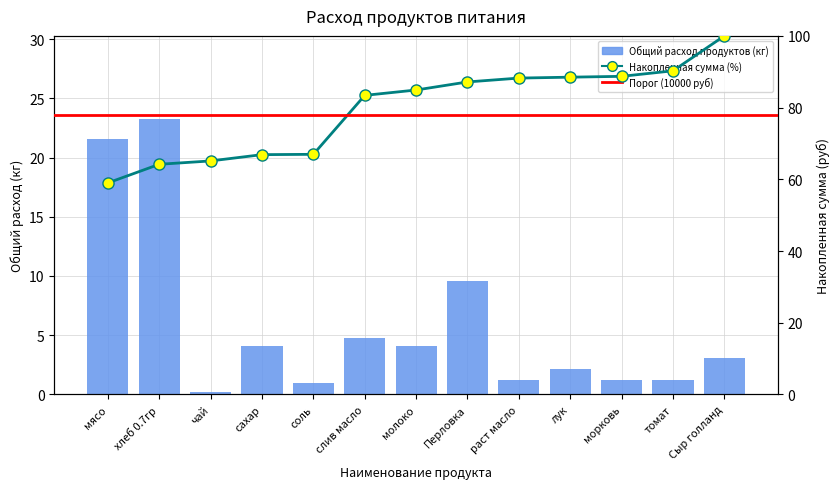

Where is the data nearest to the value 11?

Перловка